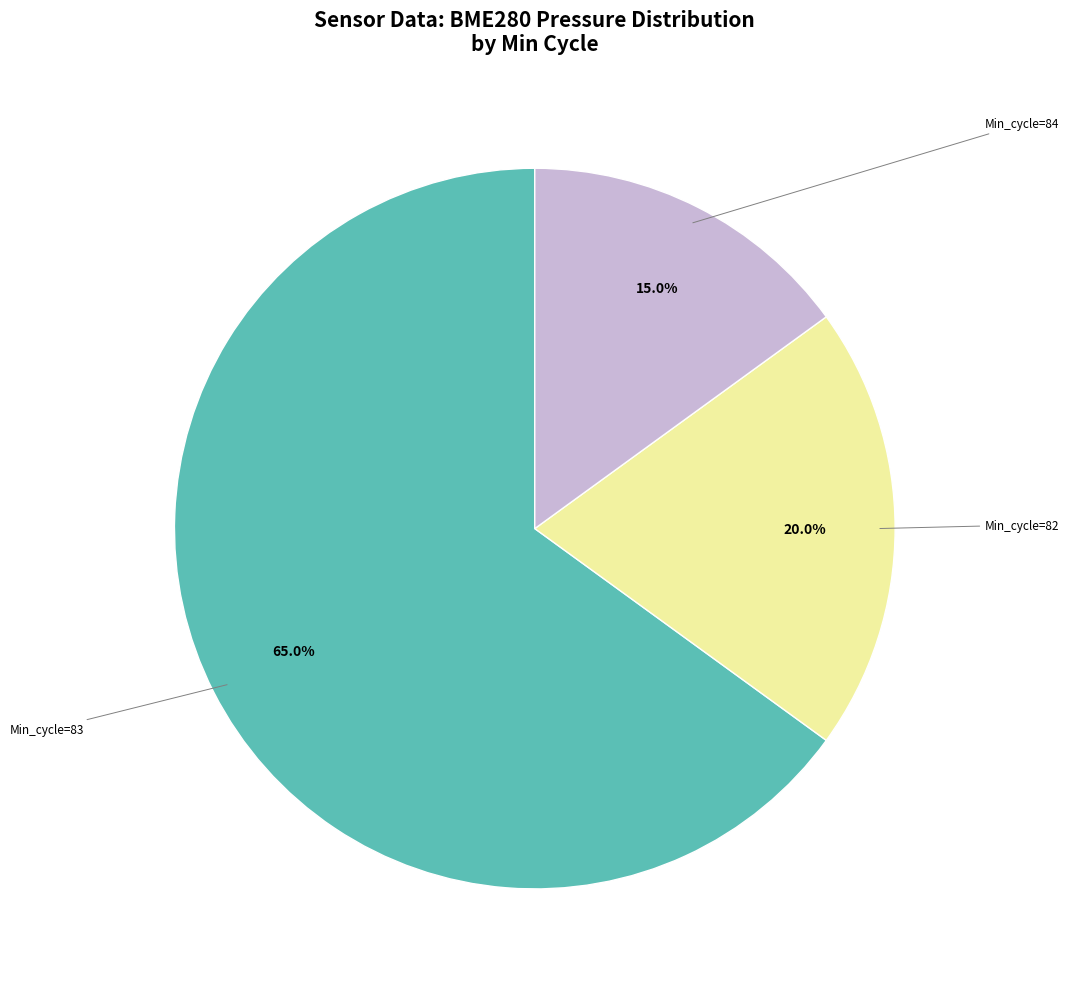

Does any single category account for the majority?

Yes